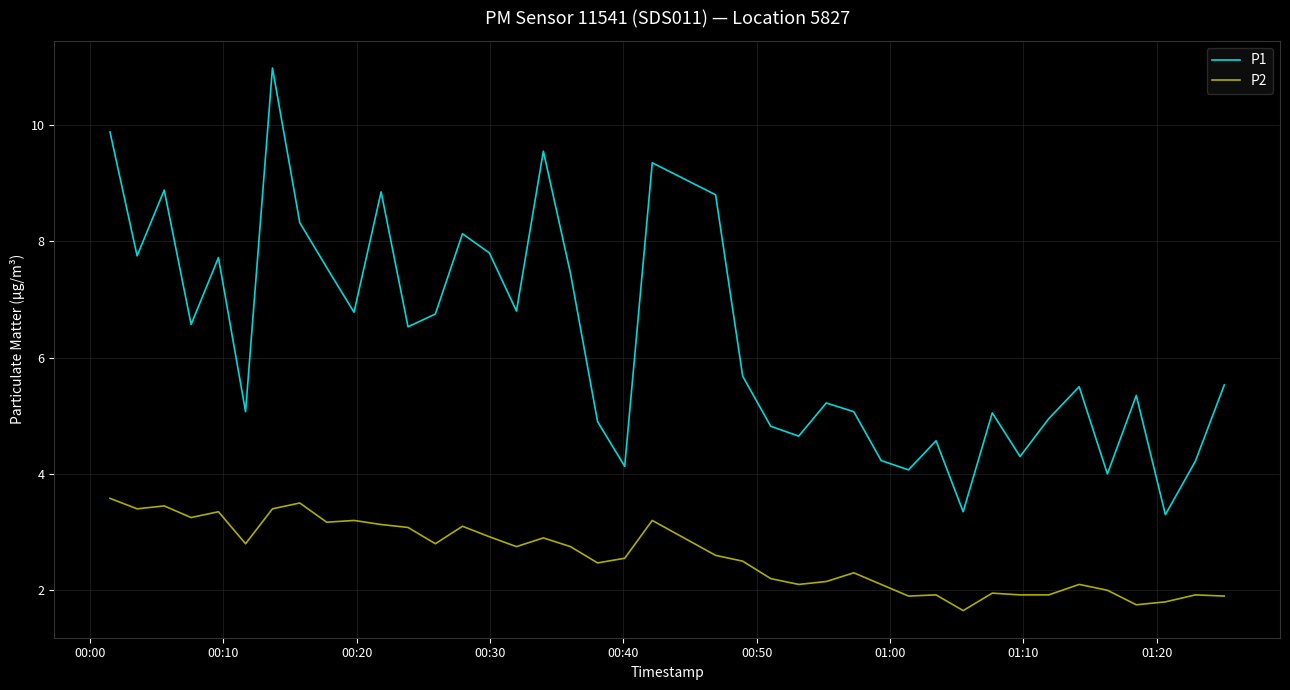

What is the maximum value shown in the chart?

11.0